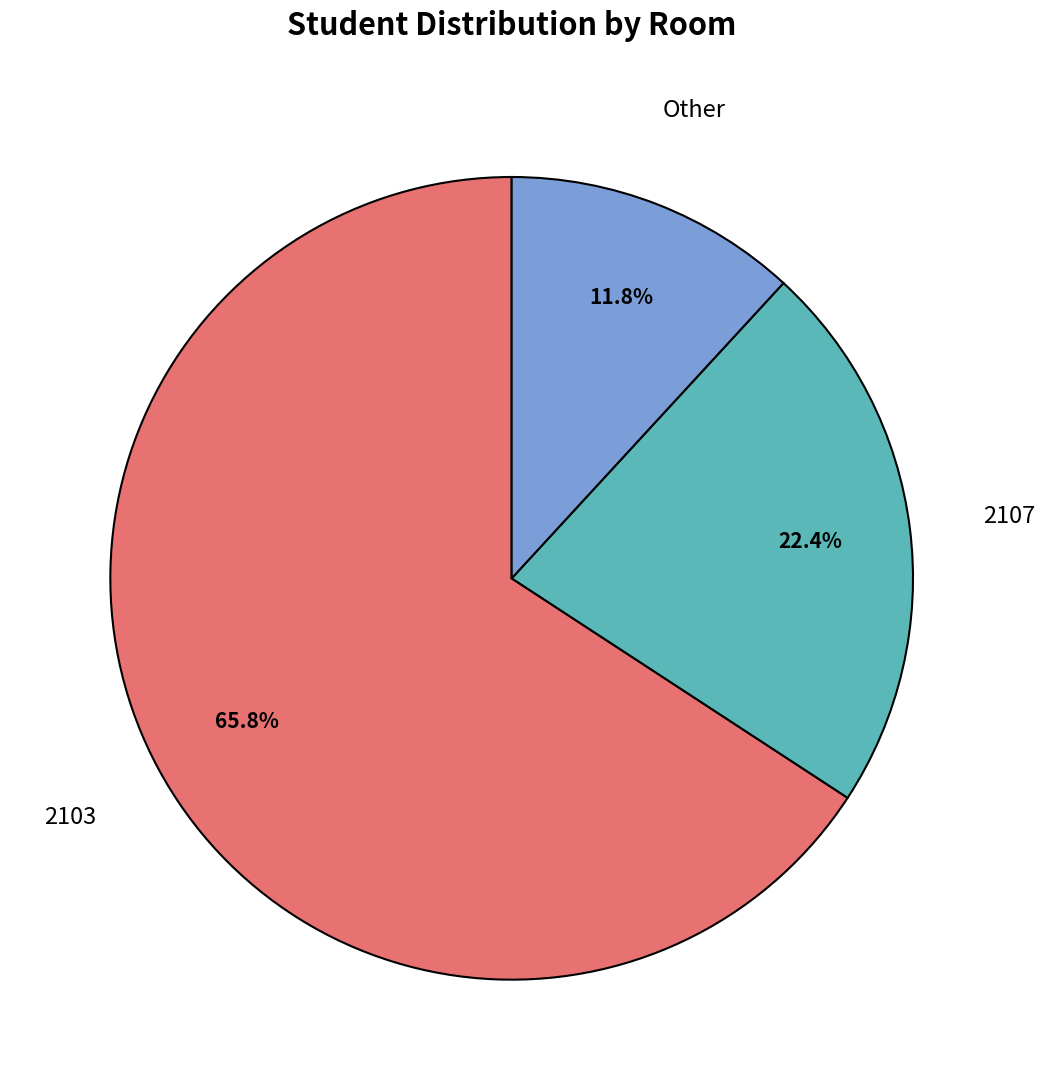

Is there any slice that represents more than half of the pie?

Yes